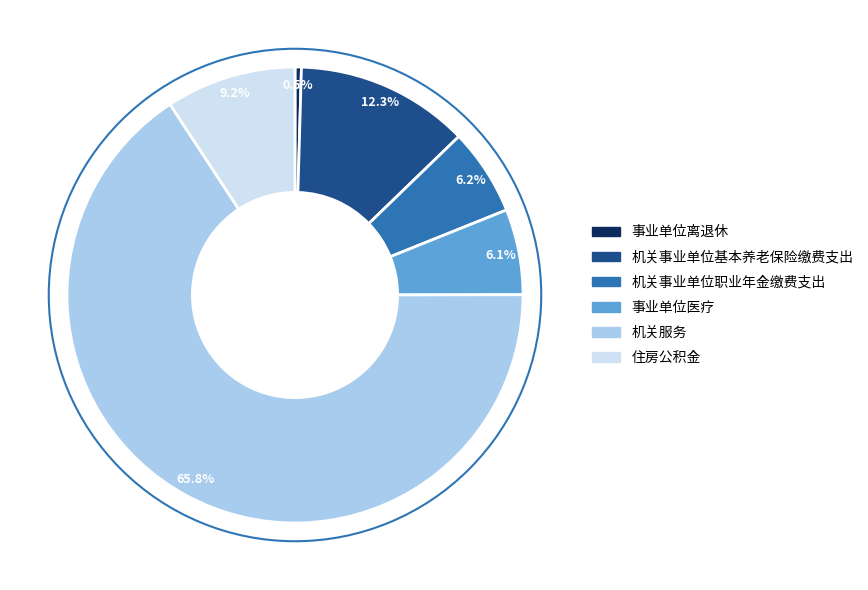

Does 机关服务 account for over 50% of the chart?

Yes